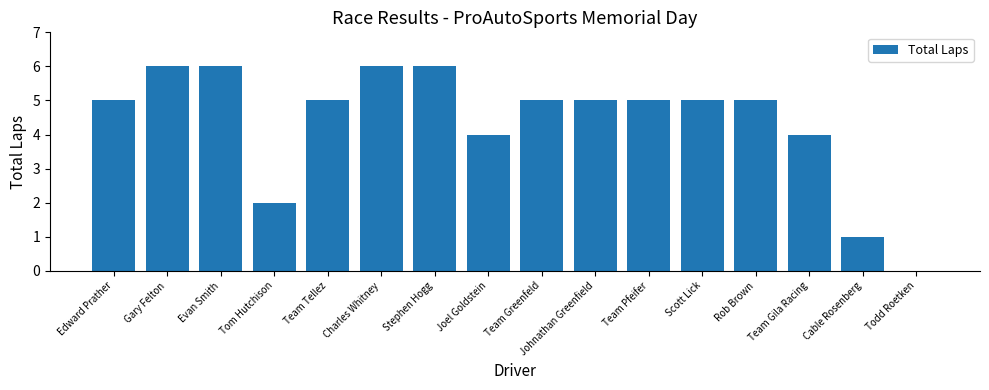

Reading right to left, transcribe all the data shown in this chart.

0	1	4	5	5	5	5	5	4	6	6	5	2	6	6	5